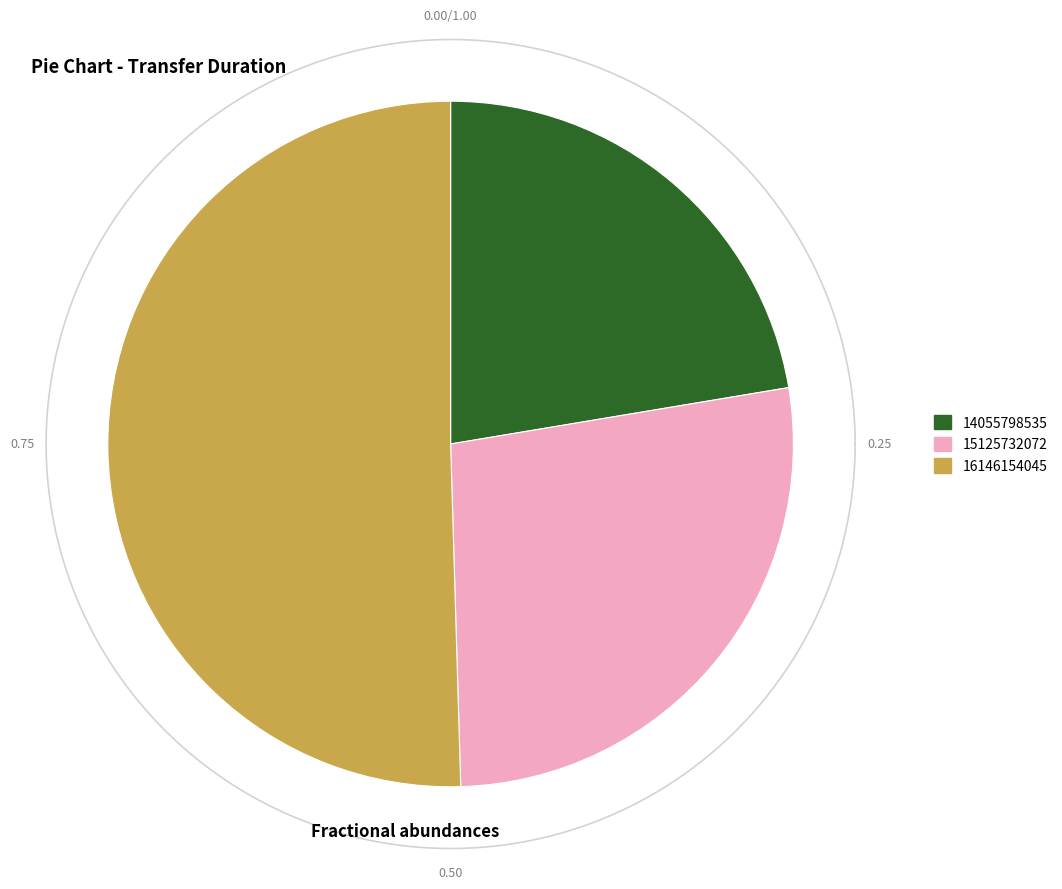

The 15125732072 slice represents 27% of the pie. True or false?

True